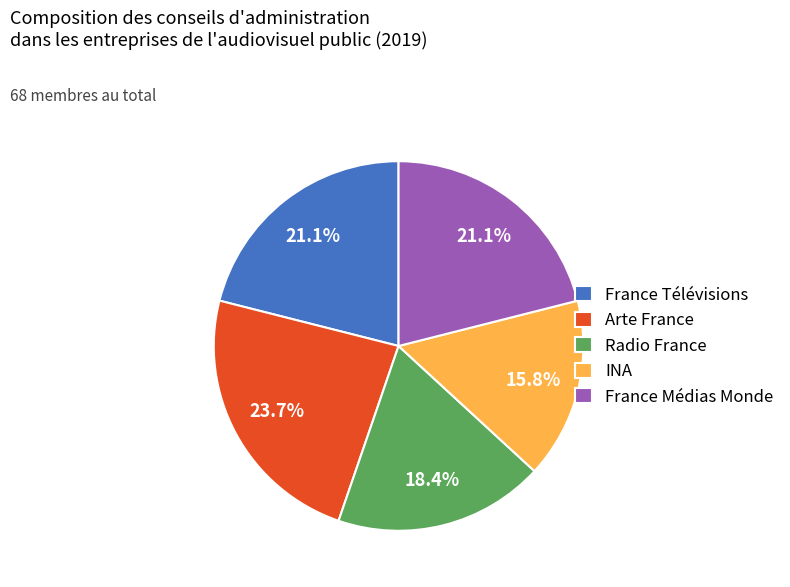

What percentage is the France Médias Monde slice, to the nearest percent?

21%